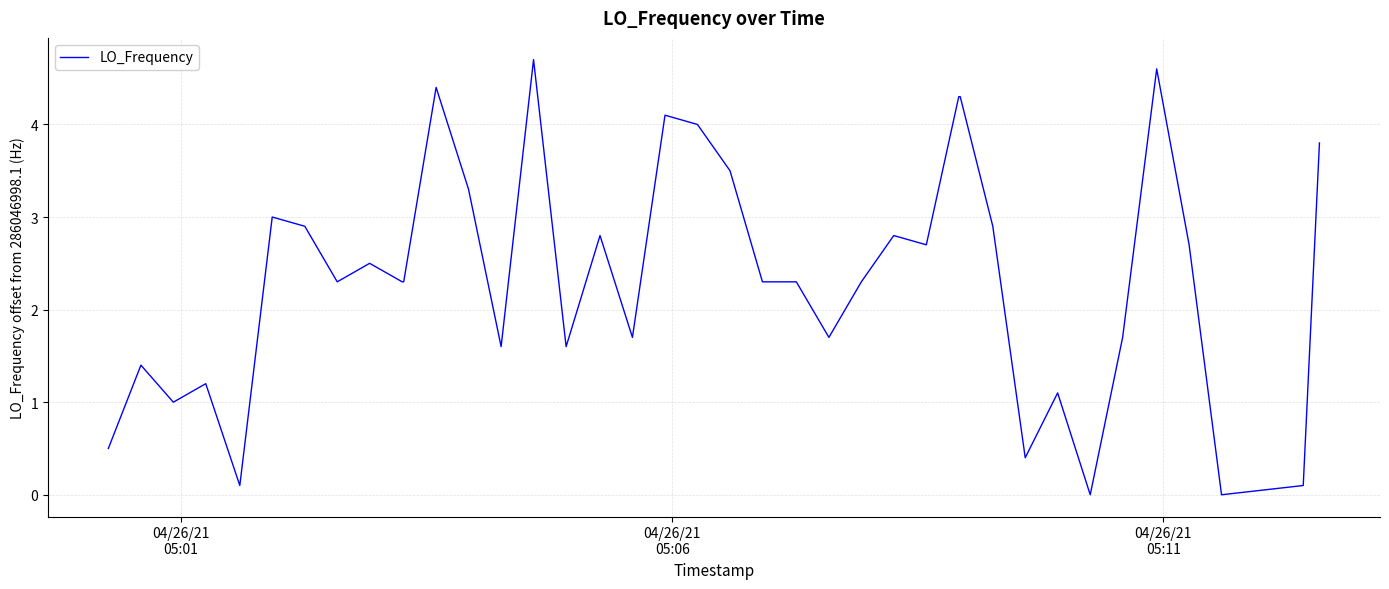

What is the difference between the maximum and minimum values?

4.7